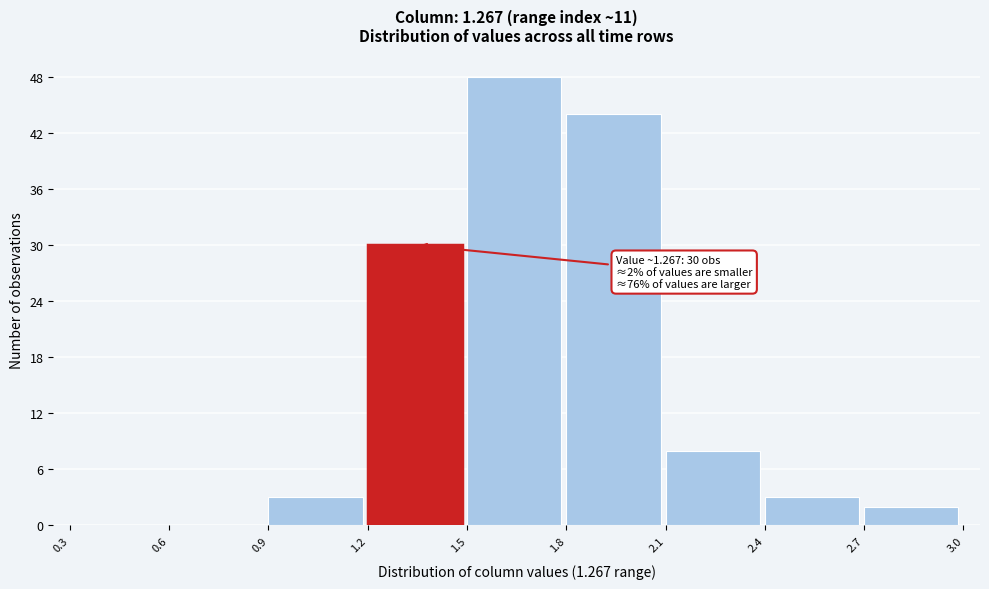

Which range on the x-axis has the tallest bar?

1.5 to 1.8